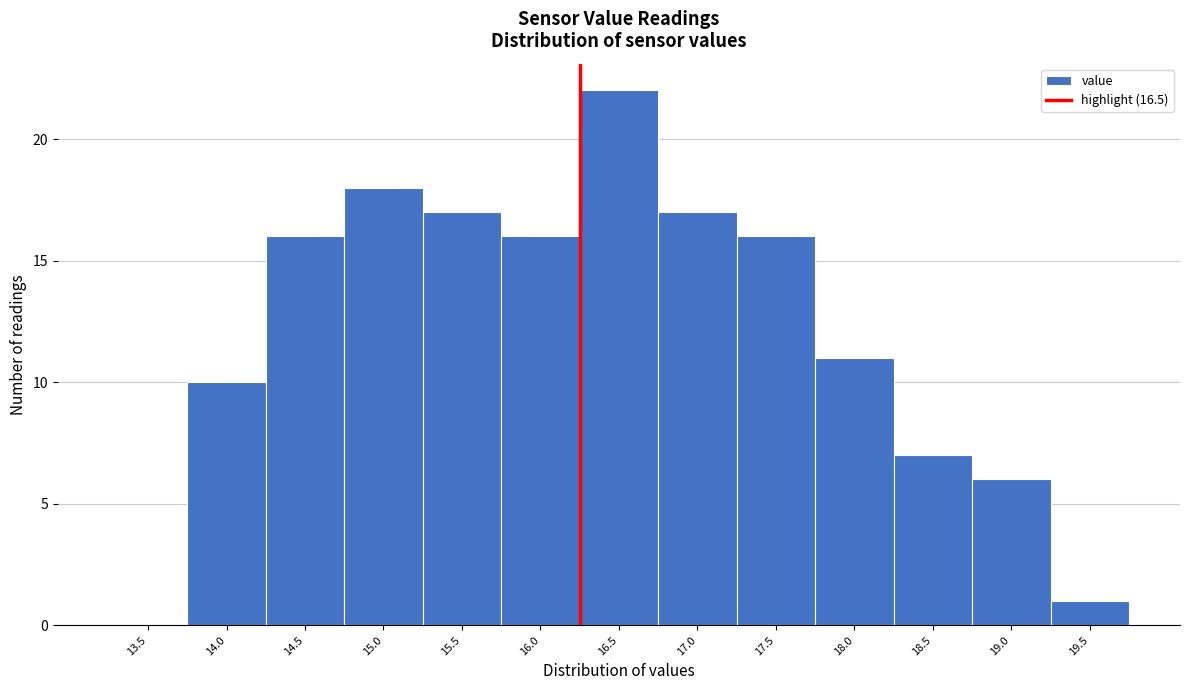

Reading right to left, list all the values displayed in this chart.

19.5=1	19.0=6	18.5=7	18.0=11	17.5=16	17.0=17	16.5=22	16.0=16	15.5=17	15.0=18	14.5=16	14.0=10	13.5=0